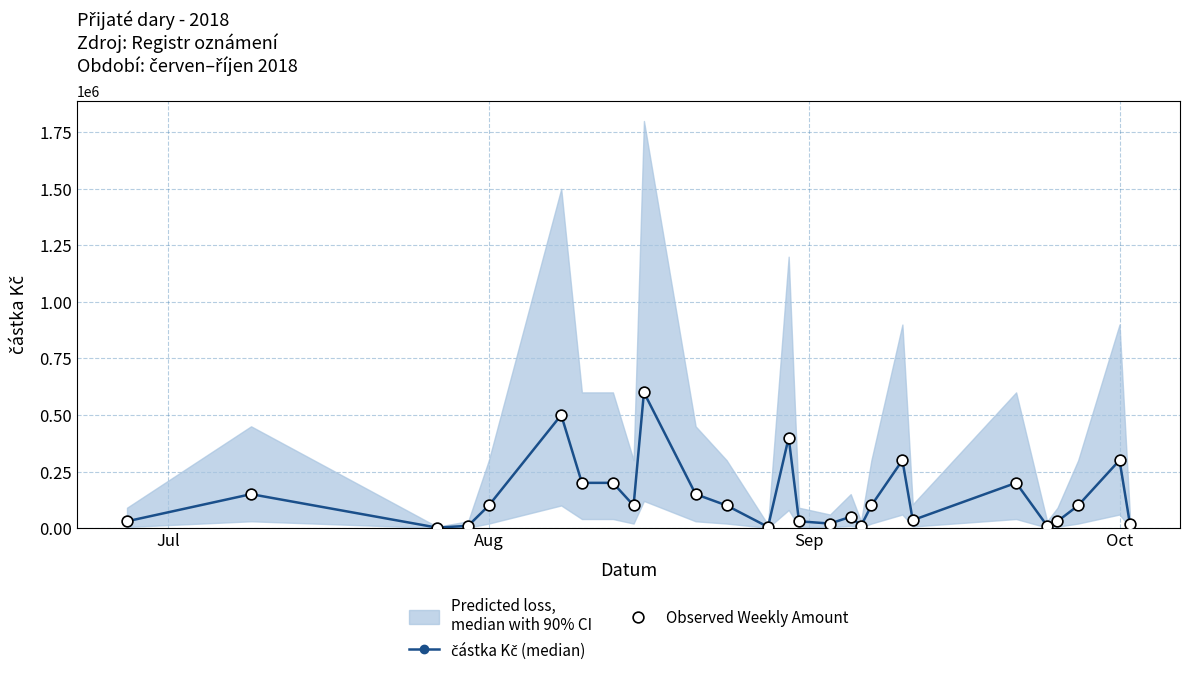

At how many categories does at least one series exceed 379035?

3